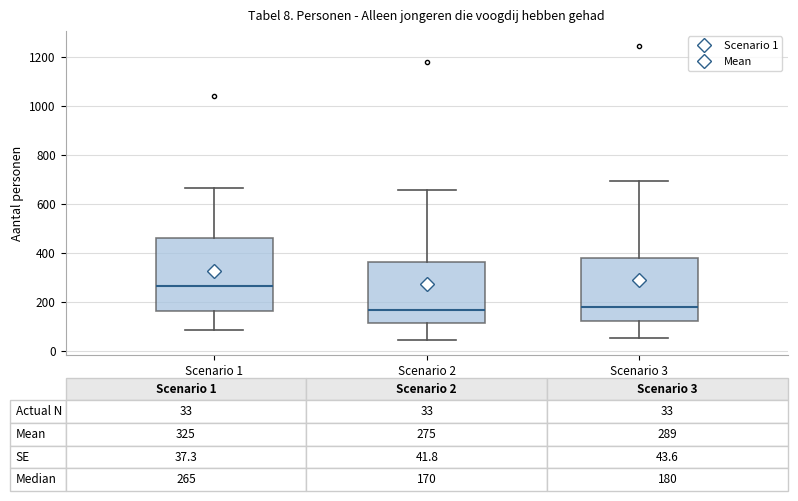

Which box's median line is the highest?

Scenario 1